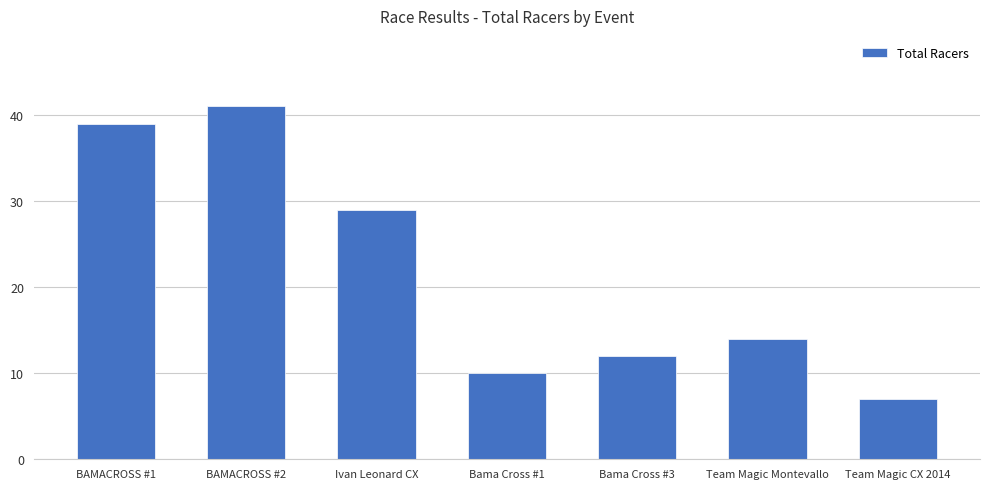

At which label does the data first exceed 14?

BAMACROSS #1